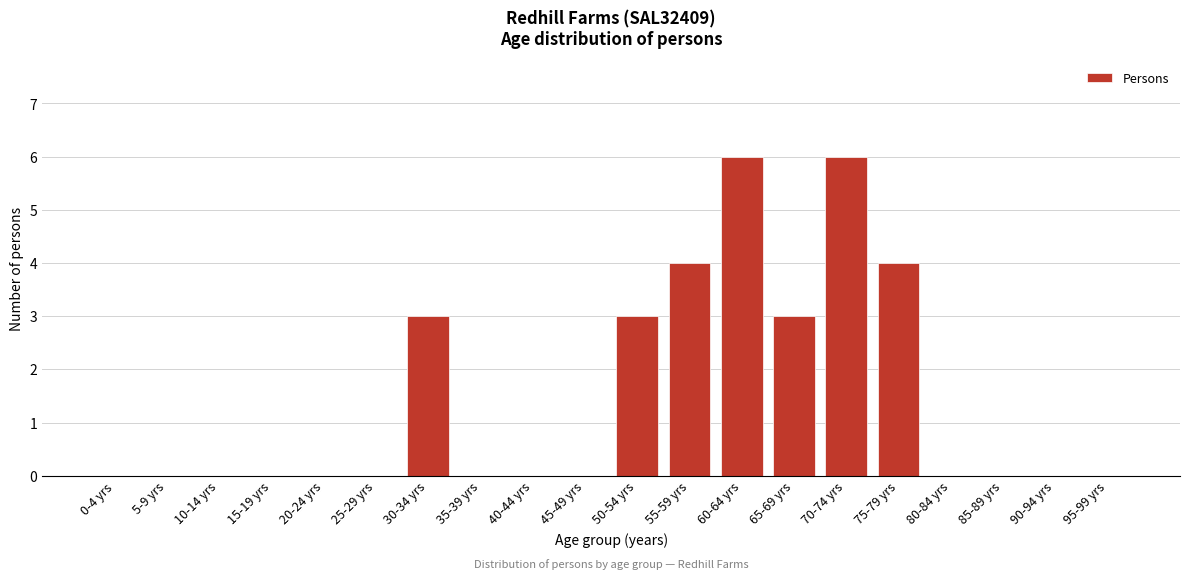

Reading right to left, transcribe all the data shown in this chart.

95-99 yrs=0	90-94 yrs=0	85-89 yrs=0	80-84 yrs=0	75-79 yrs=4	70-74 yrs=6	65-69 yrs=3	60-64 yrs=6	55-59 yrs=4	50-54 yrs=3	45-49 yrs=0	40-44 yrs=0	35-39 yrs=0	30-34 yrs=3	25-29 yrs=0	20-24 yrs=0	15-19 yrs=0	10-14 yrs=0	5-9 yrs=0	0-4 yrs=0